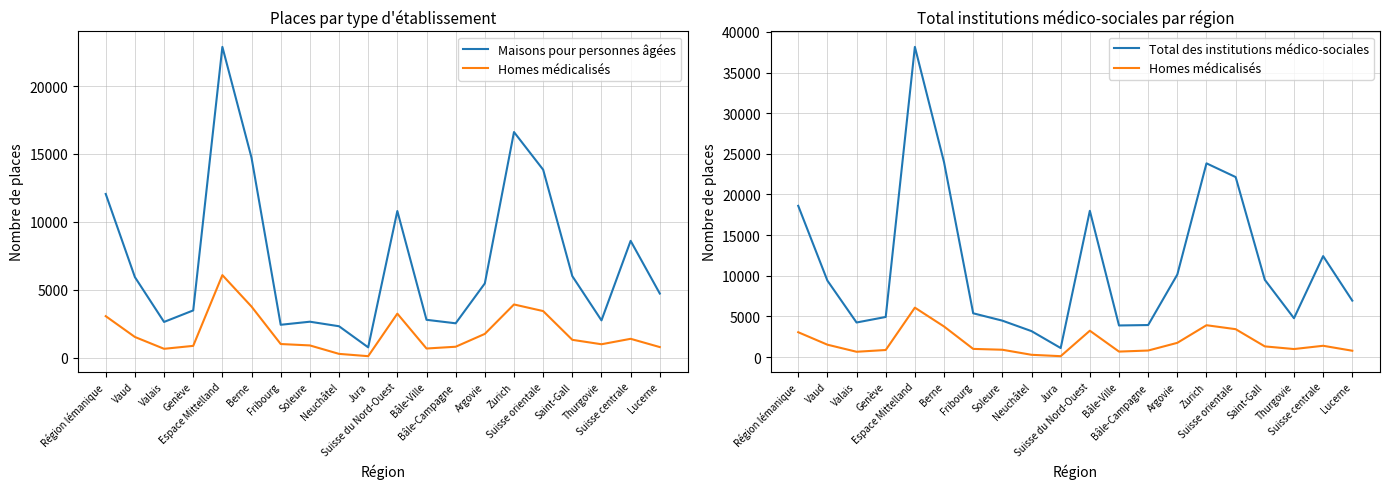

Read the Homes médicalisés value at Valais, to the nearest 100.

700